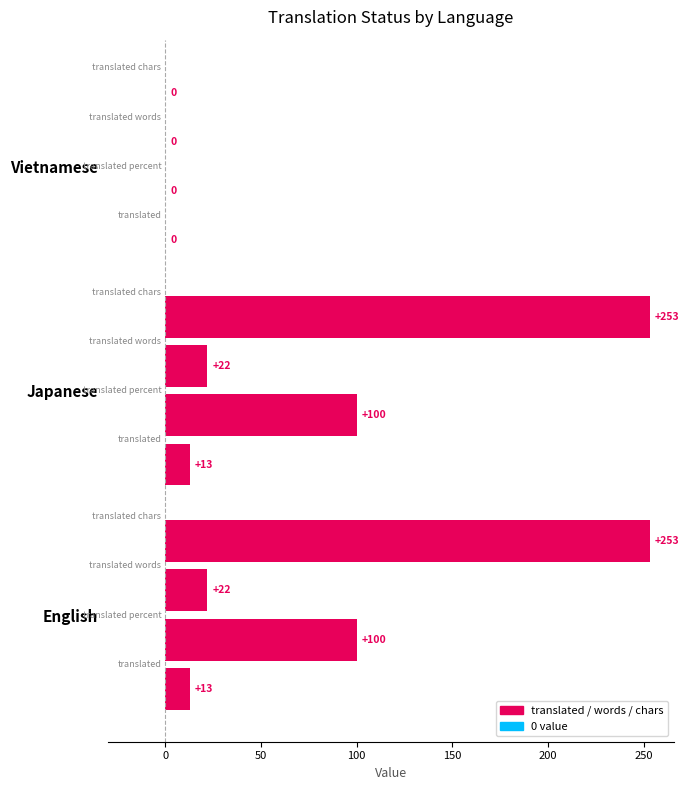

What is the maximum value shown in the chart?

253